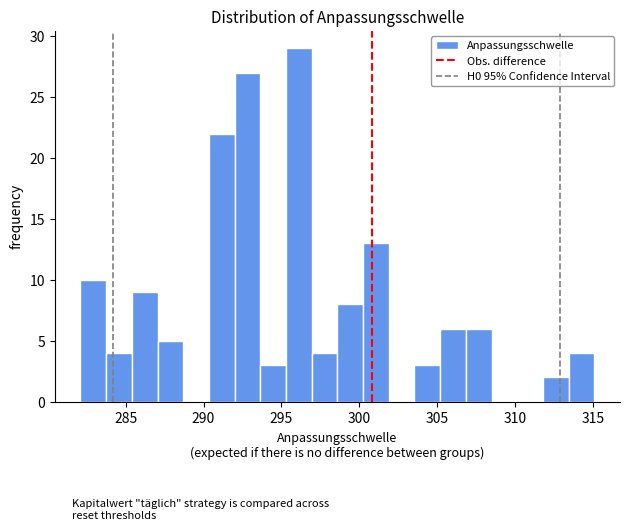

Read against the x-axis, roughly where is the centre of the tallest bar?

296.0